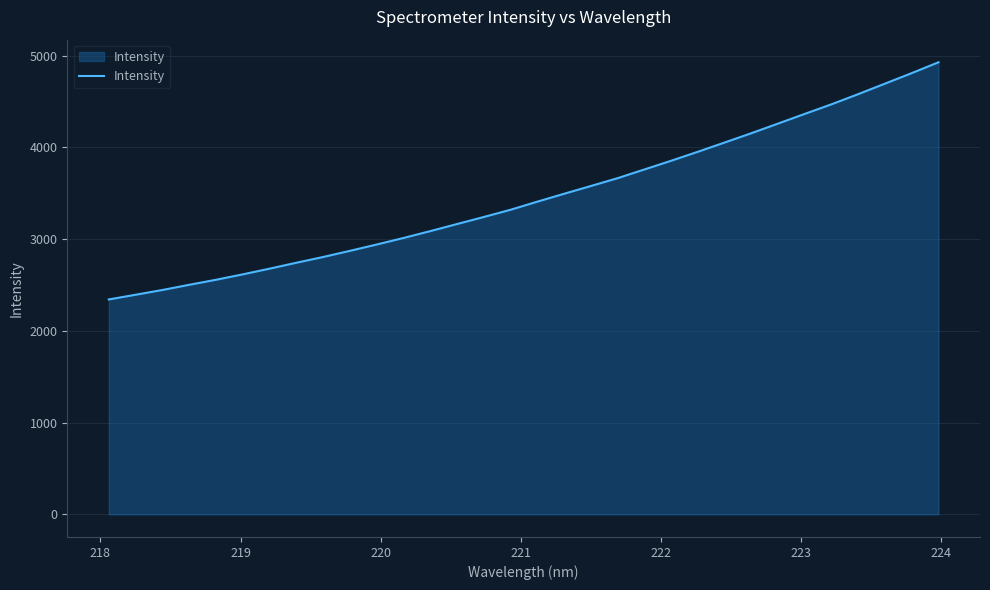

Reading left to right, extract all data points from this chart.

2342.3	2393.5	2445.3	2501.9	2556.8	2615.8	2677.9	2742.3	2805.1	2872.0	2940.9	3012.3	3086.9	3164.2	3241.0	3319.8	3408.0	3494.1	3578.7	3664.1	3758.9	3853.8	3951.9	4052.5	4154.2	4259.4	4365.0	4469.6	4580.6	4694.9	4809.3	4927.4